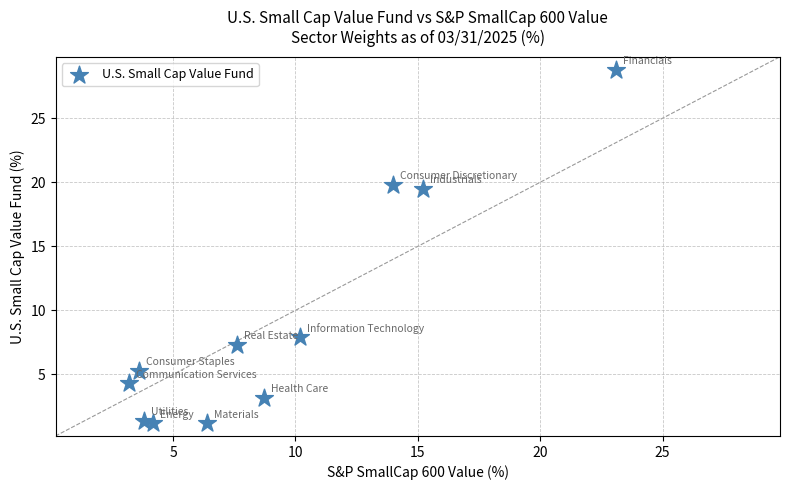

What is the average X value?

9.1